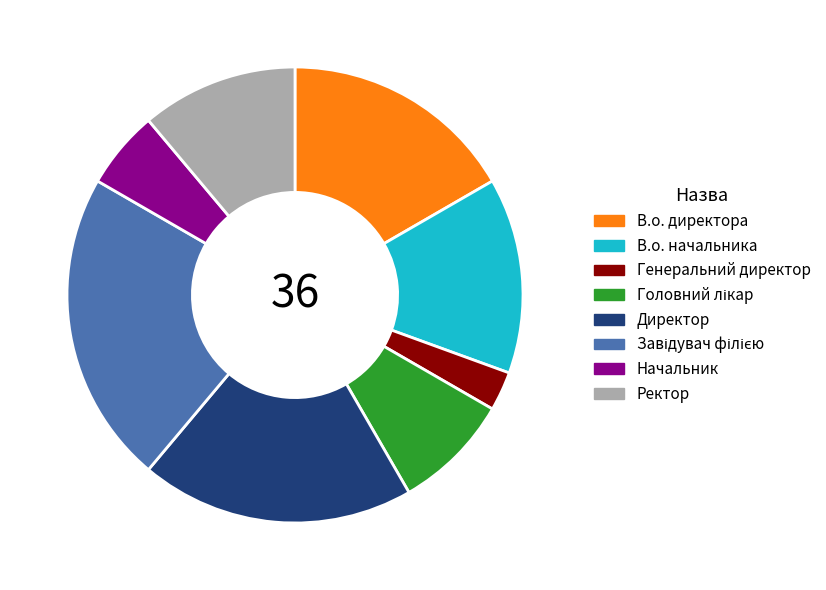

Does Генеральний директор represent more than half of the total?

No